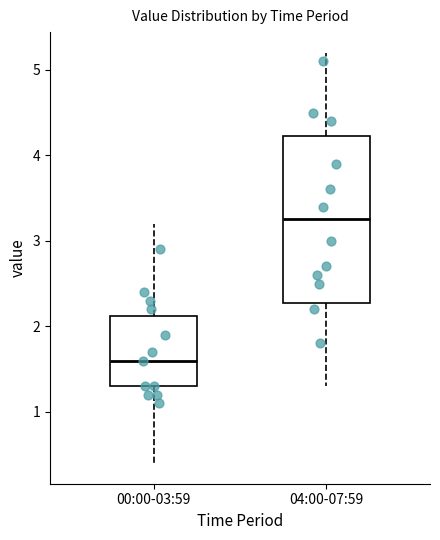

Which box's median line is the highest?

04:00-07:59